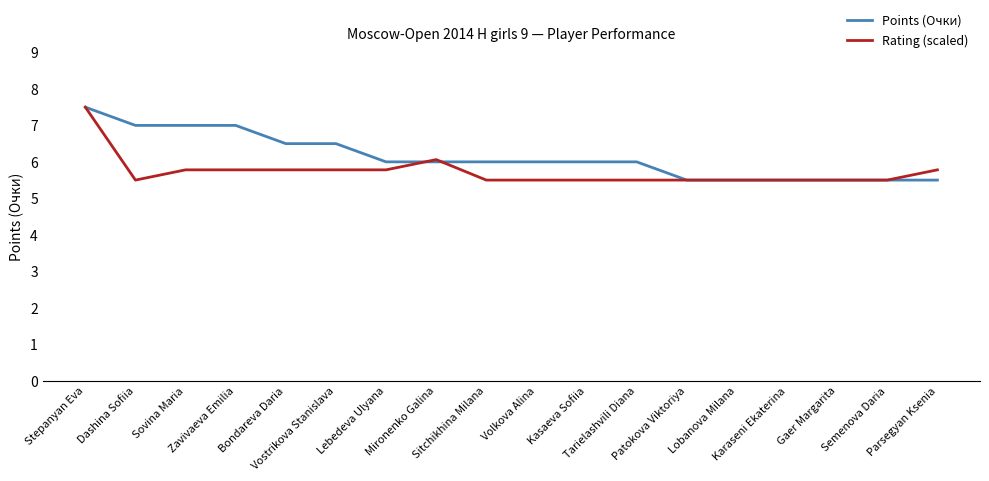

What is the sum of all Points (Очки) values?

110.5